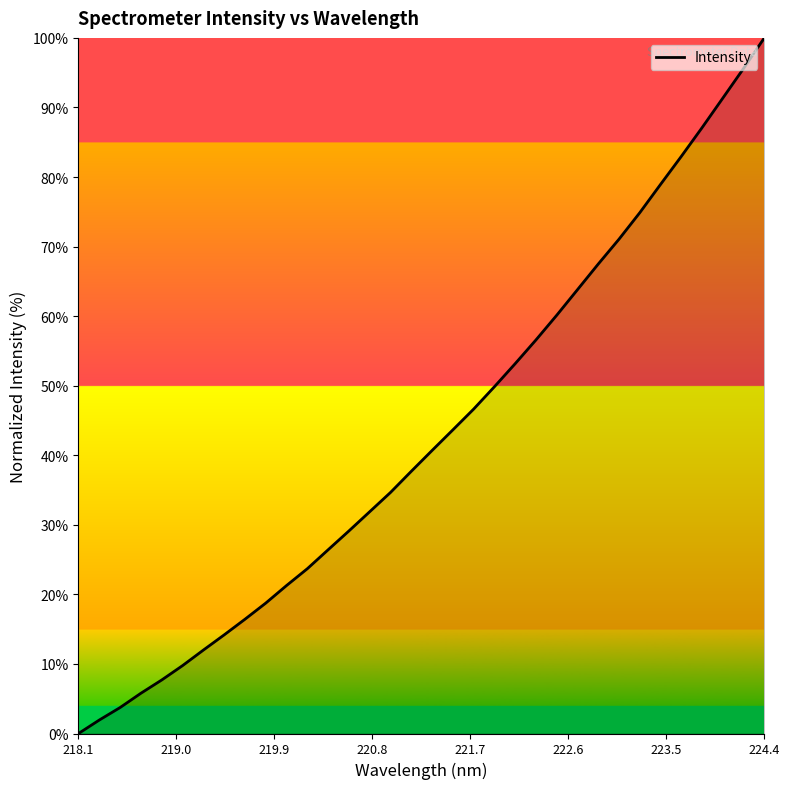

Reading left to right, what are all the values shown in this chart?

0.0	1.9	3.7	5.8	7.7	9.8	12.0	14.2	16.4	18.7	21.3	23.7	26.4	29.1	31.9	34.6	37.7	40.7	43.6	46.6	49.8	53.2	56.6	60.1	63.8	67.5	71.1	74.9	78.9	83.0	87.1	91.3	95.6	100.0